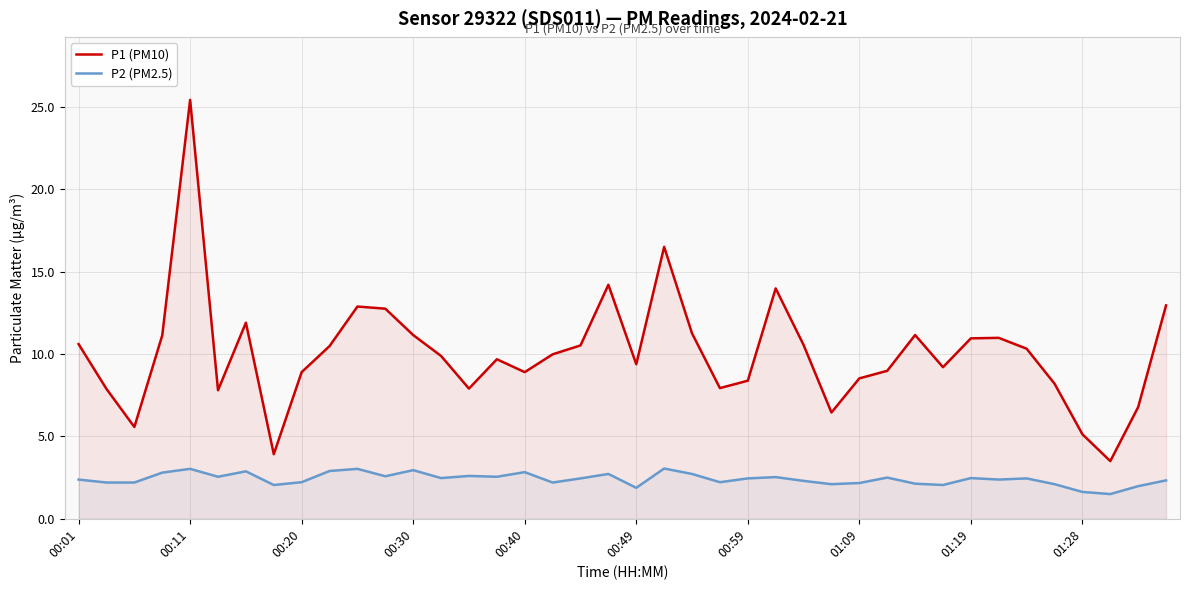

True or false: P2 (PM2.5) has a value of 2.2 at 00:20.

True